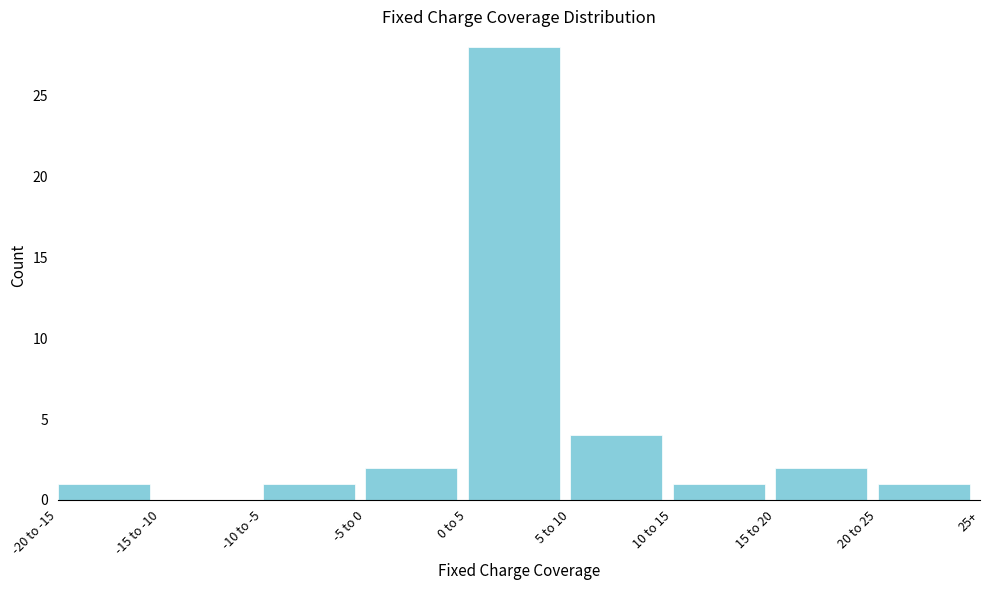

Reading left to right, what are all the values shown in this chart?

-20 to -15=1	-15 to -10=0	-10 to -5=1	-5 to 0=2	0 to 5=28	5 to 10=4	10 to 15=1	15 to 20=2	20 to 25=1